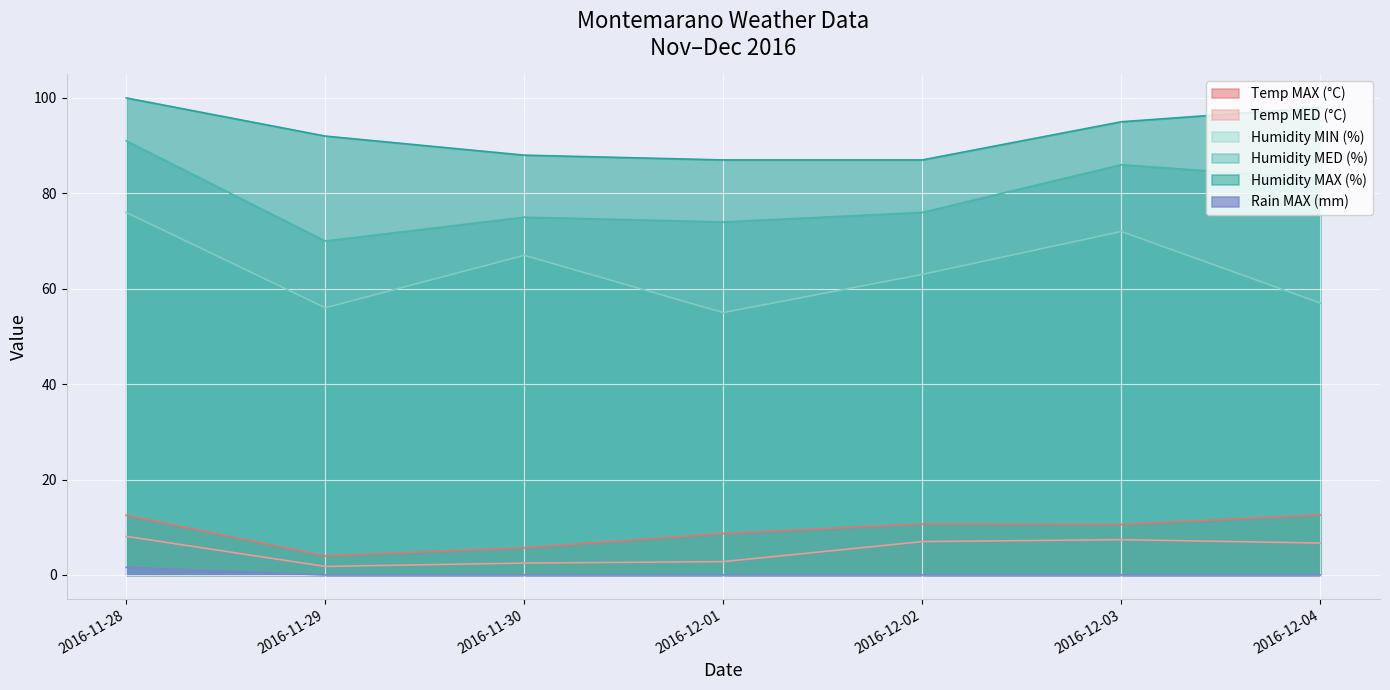

What is the sum of the Temp MED (°C) values at 2016-12-01 and 2016-12-04?

9.5